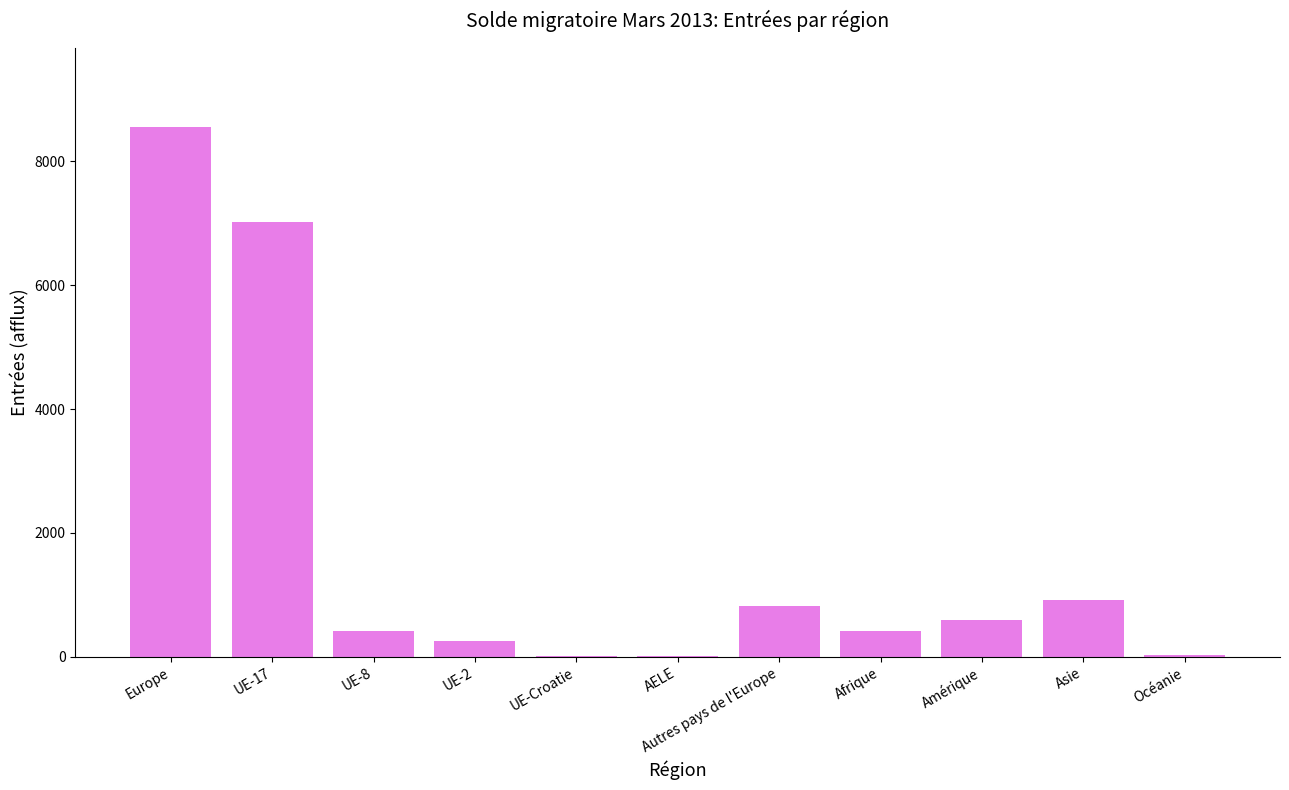

Approximately how many times larger is the value at Amérique compared to UE-17?

0.1